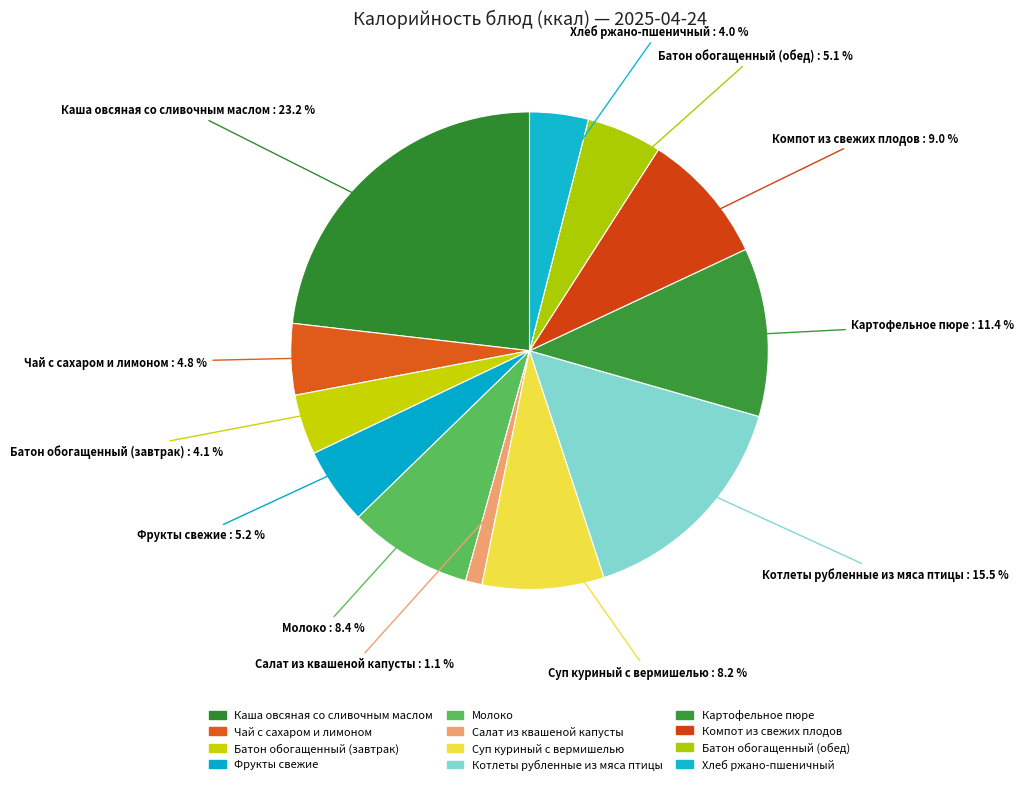

Is the sum of Котлеты рубленные из мяса птицы and Хлеб ржано-пшеничный greater than half?

No